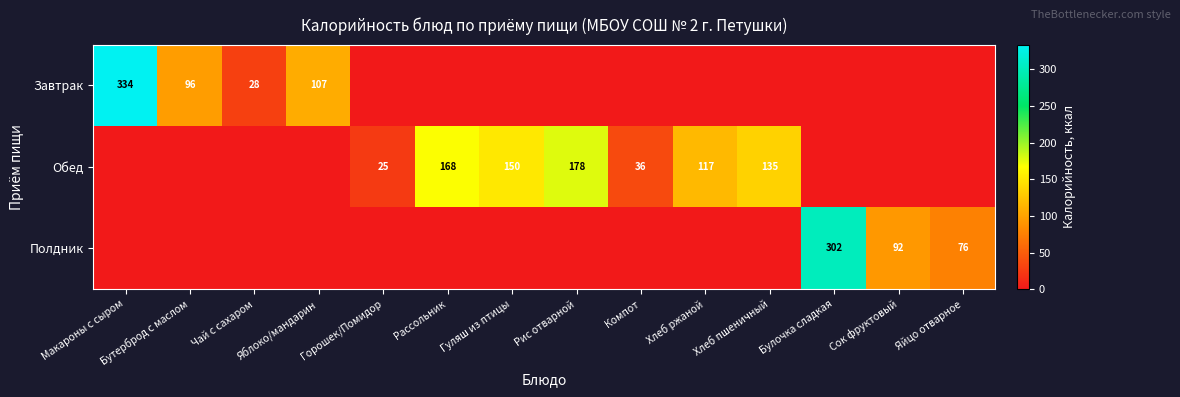

The value of Полдник at Яйцо отварное is 22. True or false?

False